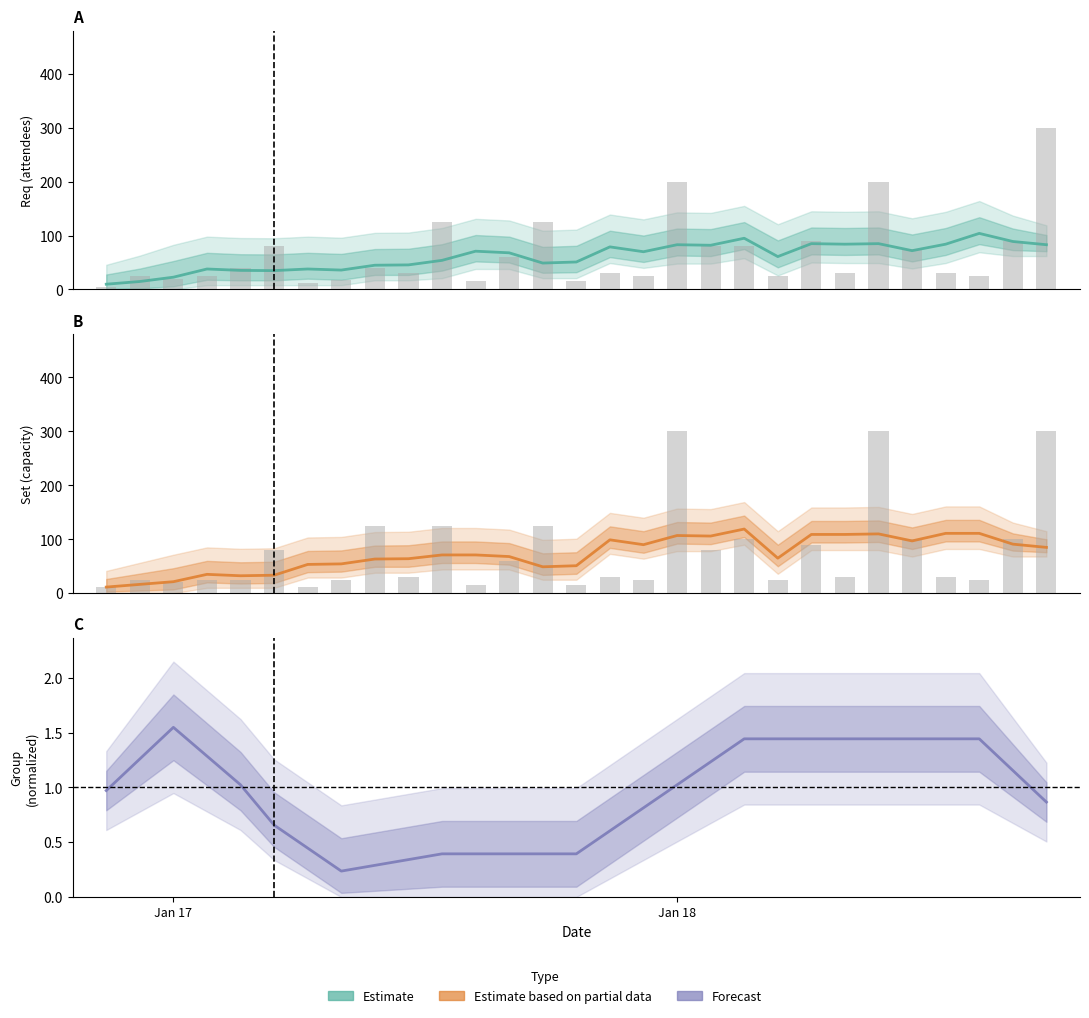

The Estimate series shows 57.8 at 7. True or false?

False